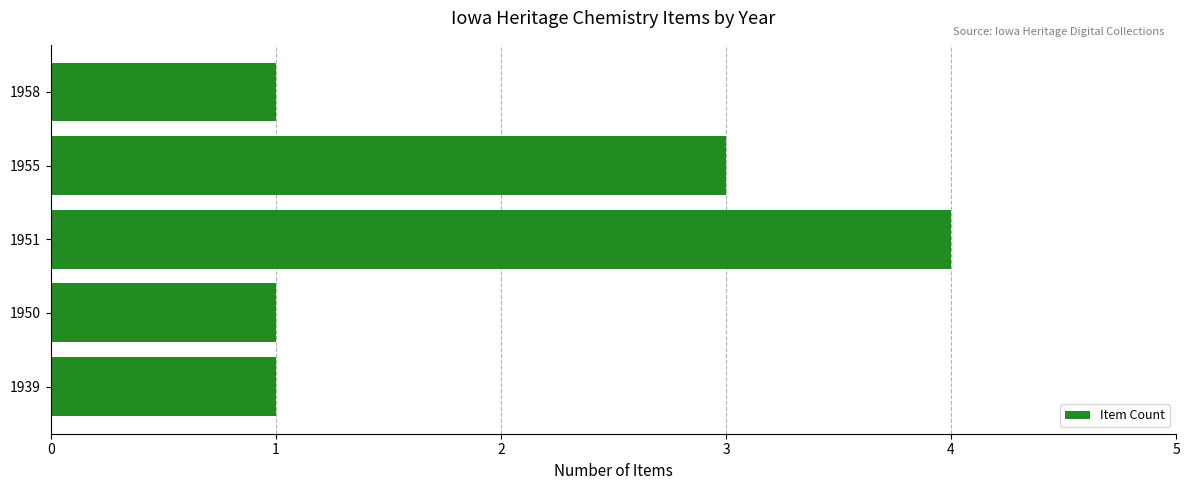

The chart shows a value of 4 at 1951. True or false?

True